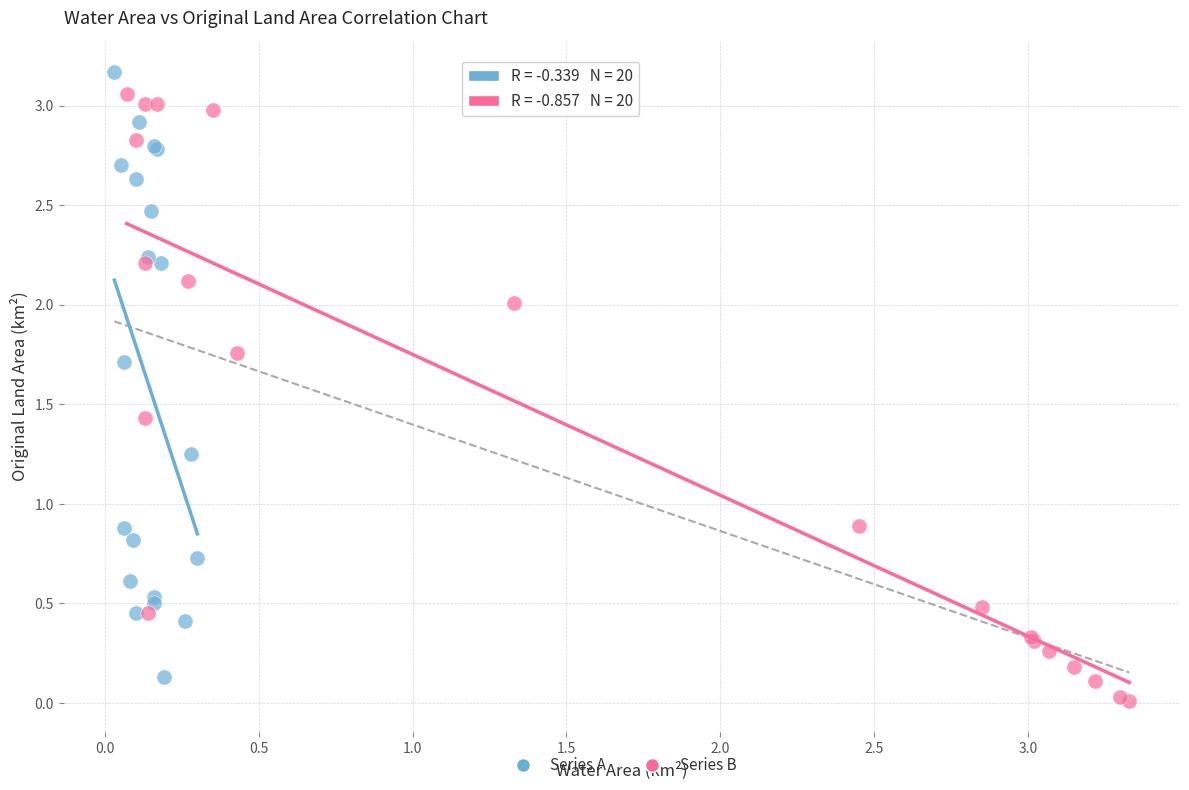

Which series contains the lowest Y value?

Series B